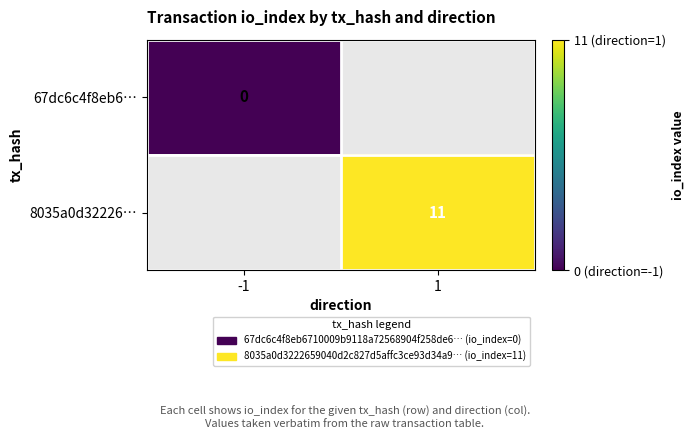

True or false: 8035a0d32226… has a value of 11 at 1.

True